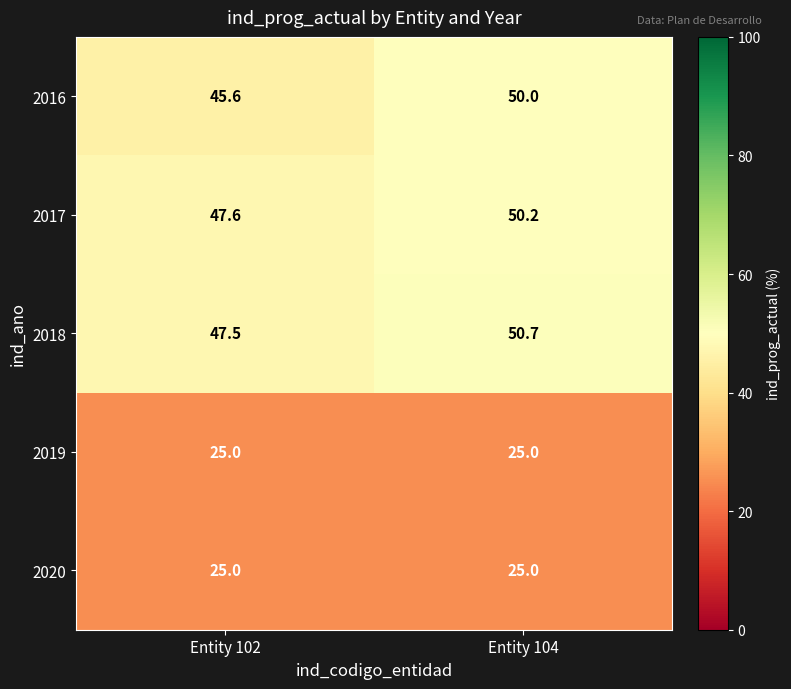

Which series has the largest range (max minus min)?

2016